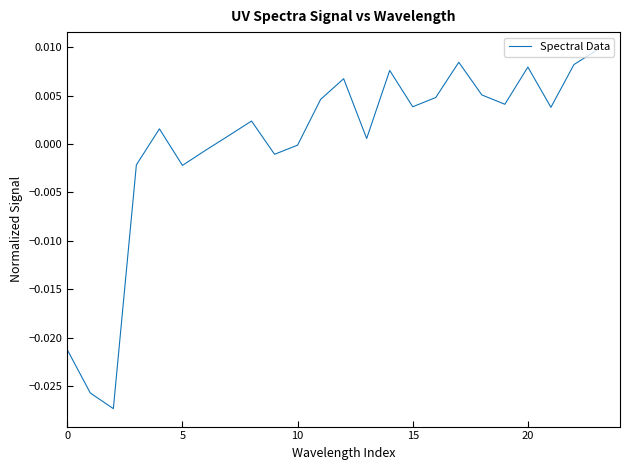

Is this an area chart (filled region under the line)?

No